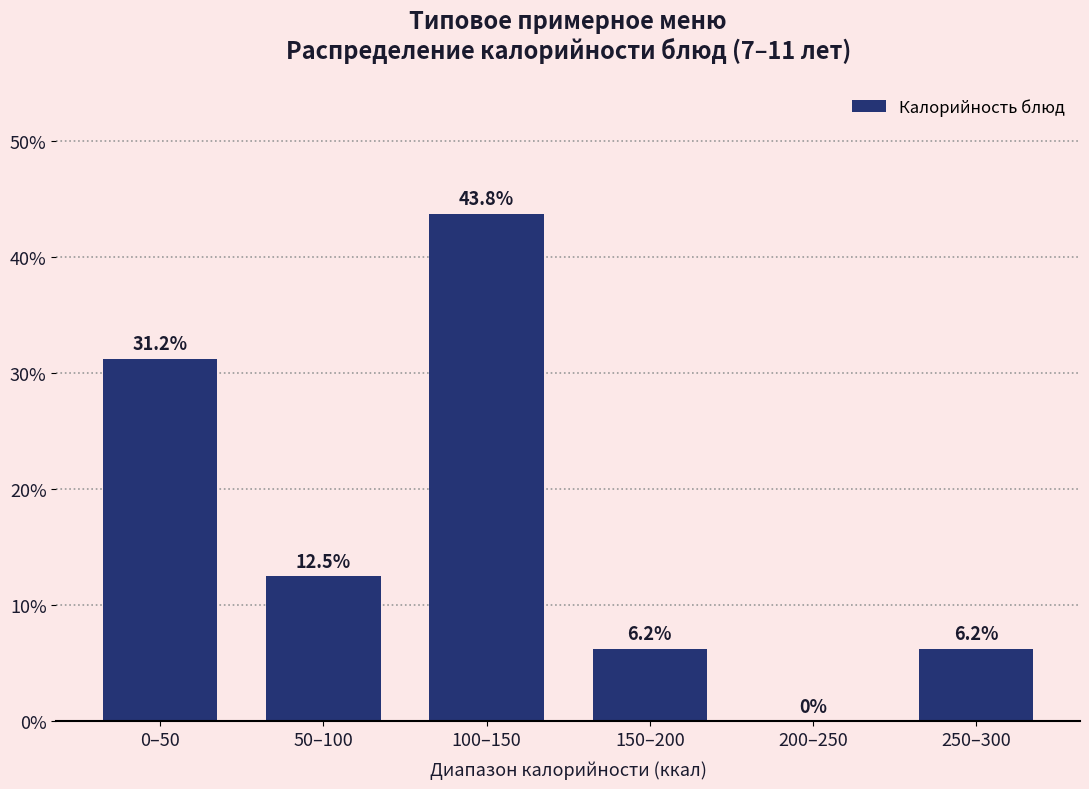

What is the ratio of the value at 50–100 to the value at 100–150?

0.3